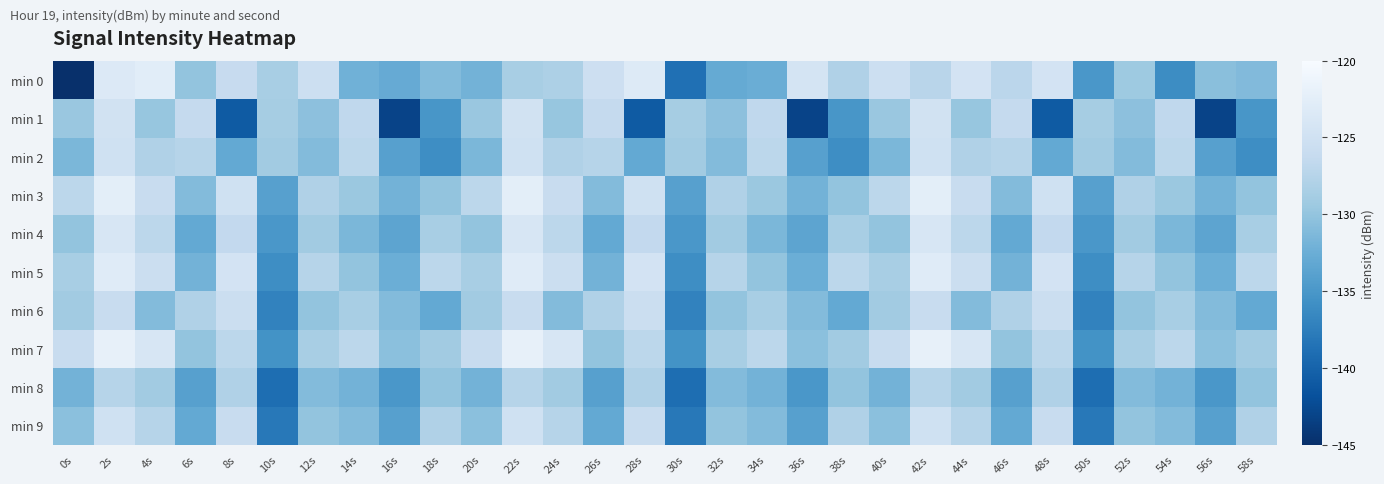

Reading right to left, list all the values displayed in this chart.

min 0: 58s=-131.1	56s=-130.6	54s=-136.0	52s=-129.3	50s=-135.0	48s=-124.6	46s=-127.0	44s=-124.5	42s=-127.2	40s=-125.4	38s=-128.0	36s=-124.5	34s=-132.5	32s=-132.9	30s=-138.8	28s=-123.3	26s=-125.3	24s=-128.2	22s=-128.5	20s=-132.0	18s=-130.9	16s=-132.8	14s=-132.1	12s=-125.4	10s=-128.5	8s=-126.1	6s=-130.1	4s=-122.7	2s=-123.4	0s=-218.4
min 1: 58s=-135.1	56s=-143.1	54s=-126.6	52s=-130.4	50s=-128.7	48s=-140.9	46s=-126.3	44s=-129.8	42s=-124.8	40s=-129.6	38s=-135.1	36s=-143.1	34s=-126.6	32s=-130.4	30s=-128.7	28s=-140.9	26s=-126.3	24s=-129.8	22s=-124.8	20s=-129.6	18s=-135.1	16s=-143.1	14s=-126.6	12s=-130.4	10s=-128.7	8s=-140.9	6s=-126.3	4s=-129.8	2s=-124.8	0s=-129.6
min 2: 58s=-136.0	56s=-134.0	54s=-127.0	52s=-131.0	50s=-129.0	48s=-133.0	46s=-127.5	44s=-128.0	42s=-125.0	40s=-131.5	38s=-136.0	36s=-134.0	34s=-127.0	32s=-131.0	30s=-129.0	28s=-133.0	26s=-127.5	24s=-128.0	22s=-125.0	20s=-131.5	18s=-136.0	16s=-134.0	14s=-127.0	12s=-131.0	10s=-129.0	8s=-133.0	6s=-127.5	4s=-128.0	2s=-125.0	0s=-131.5
min 3: 58s=-130.0	56s=-132.0	54s=-129.5	52s=-128.0	50s=-134.0	48s=-125.0	46s=-131.0	44s=-126.0	42s=-122.5	40s=-127.0	38s=-130.0	36s=-132.0	34s=-129.5	32s=-128.0	30s=-134.0	28s=-125.0	26s=-131.0	24s=-126.0	22s=-122.5	20s=-127.0	18s=-130.0	16s=-132.0	14s=-129.5	12s=-128.0	10s=-134.0	8s=-125.0	6s=-131.0	4s=-126.0	2s=-122.5	0s=-127.0
min 4: 58s=-128.5	56s=-133.5	54s=-131.5	52s=-129.0	50s=-135.0	48s=-126.5	46s=-133.0	44s=-127.0	42s=-124.0	40s=-130.0	38s=-128.5	36s=-133.5	34s=-131.5	32s=-129.0	30s=-135.0	28s=-126.5	26s=-133.0	24s=-127.0	22s=-124.0	20s=-130.0	18s=-128.5	16s=-133.5	14s=-131.5	12s=-129.0	10s=-135.0	8s=-126.5	6s=-133.0	4s=-127.0	2s=-124.0	0s=-130.0
min 5: 58s=-127.0	56s=-132.5	54s=-130.0	52s=-127.5	50s=-136.0	48s=-124.5	46s=-132.0	44s=-125.5	42s=-123.0	40s=-128.5	38s=-127.0	36s=-132.5	34s=-130.0	32s=-127.5	30s=-136.0	28s=-124.5	26s=-132.0	24s=-125.5	22s=-123.0	20s=-128.5	18s=-127.0	16s=-132.5	14s=-130.0	12s=-127.5	10s=-136.0	8s=-124.5	6s=-132.0	4s=-125.5	2s=-123.0	0s=-128.5
min 6: 58s=-133.0	56s=-131.0	54s=-128.5	52s=-130.0	50s=-137.0	48s=-125.5	46s=-128.0	44s=-131.0	42s=-126.0	40s=-129.0	38s=-133.0	36s=-131.0	34s=-128.5	32s=-130.0	30s=-137.0	28s=-125.5	26s=-128.0	24s=-131.0	22s=-126.0	20s=-129.0	18s=-133.0	16s=-131.0	14s=-128.5	12s=-130.0	10s=-137.0	8s=-125.5	6s=-128.0	4s=-131.0	2s=-126.0	0s=-129.0
min 7: 58s=-129.0	56s=-130.5	54s=-127.0	52s=-128.5	50s=-135.5	48s=-127.0	46s=-130.0	44s=-124.0	42s=-122.0	40s=-126.0	38s=-129.0	36s=-130.5	34s=-127.0	32s=-128.5	30s=-135.5	28s=-127.0	26s=-130.0	24s=-124.0	22s=-122.0	20s=-126.0	18s=-129.0	16s=-130.5	14s=-127.0	12s=-128.5	10s=-135.5	8s=-127.0	6s=-130.0	4s=-124.0	2s=-122.0	0s=-126.0
min 8: 58s=-130.0	56s=-135.0	54s=-132.0	52s=-131.0	50s=-139.0	48s=-128.0	46s=-134.0	44s=-129.0	42s=-127.5	40s=-132.0	38s=-130.0	36s=-135.0	34s=-132.0	32s=-131.0	30s=-139.0	28s=-128.0	26s=-134.0	24s=-129.0	22s=-127.5	20s=-132.0	18s=-130.0	16s=-135.0	14s=-132.0	12s=-131.0	10s=-139.0	8s=-128.0	6s=-134.0	4s=-129.0	2s=-127.5	0s=-132.0
min 9: 58s=-128.0	56s=-134.0	54s=-131.0	52s=-130.0	50s=-138.0	48s=-126.0	46s=-133.0	44s=-127.5	42s=-125.0	40s=-130.5	38s=-128.0	36s=-134.0	34s=-131.0	32s=-130.0	30s=-138.0	28s=-126.0	26s=-133.0	24s=-127.5	22s=-125.0	20s=-130.5	18s=-128.0	16s=-134.0	14s=-131.0	12s=-130.0	10s=-138.0	8s=-126.0	6s=-133.0	4s=-127.5	2s=-125.0	0s=-130.5